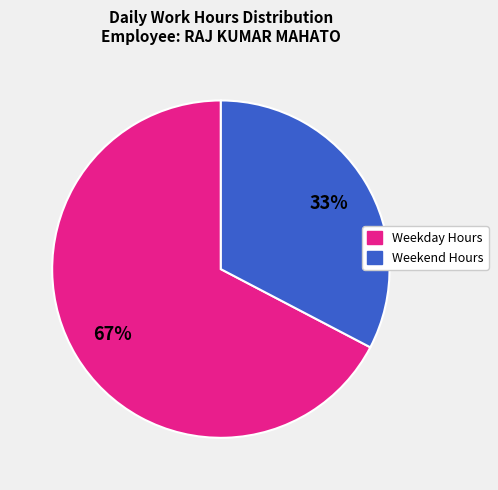

Does any single category account for the majority?

Yes